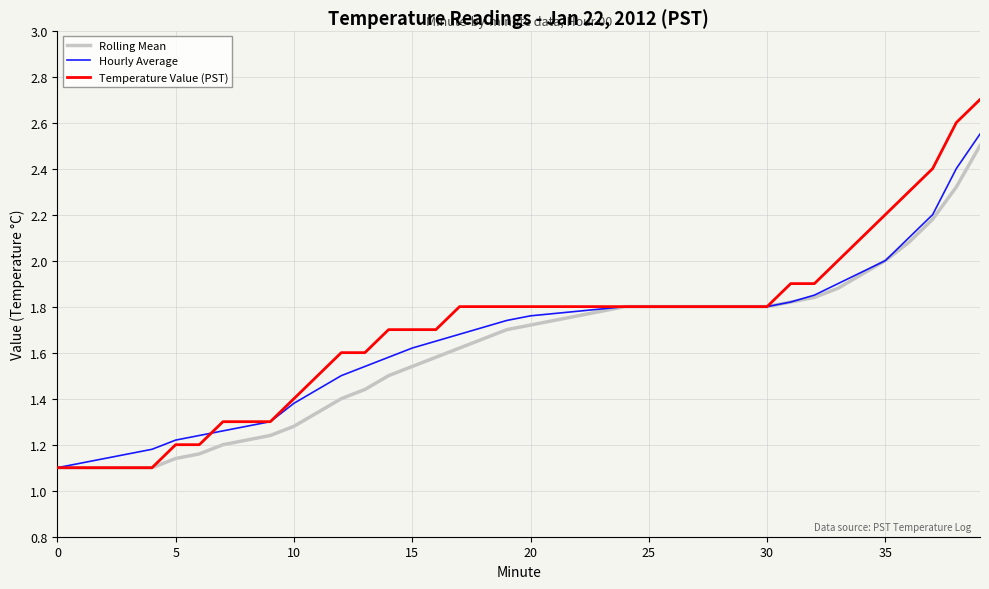

Which series has the largest range (max minus min)?

Temperature Value (PST)